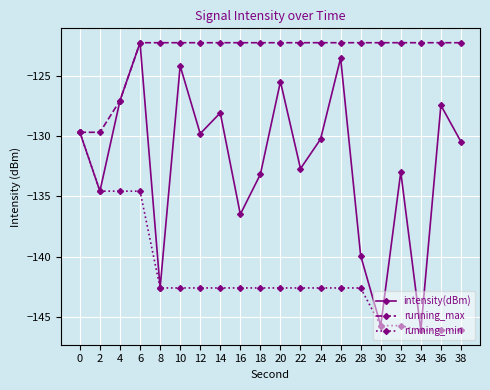

What is the lowest value of the running_max series?

-129.7